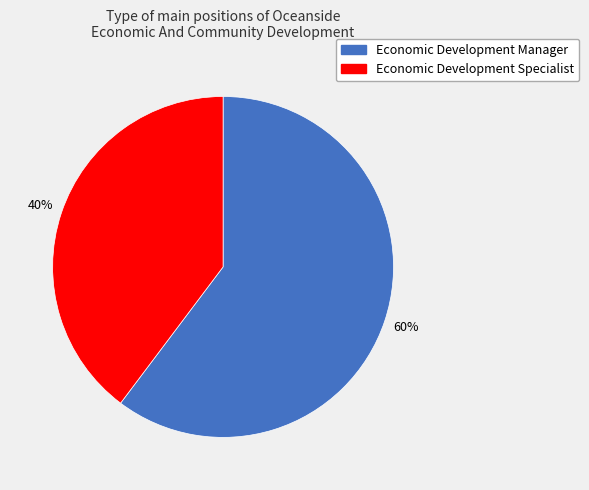

Rank the categories by value from highest to lowest.

Economic Development Manager, Economic Development Specialist